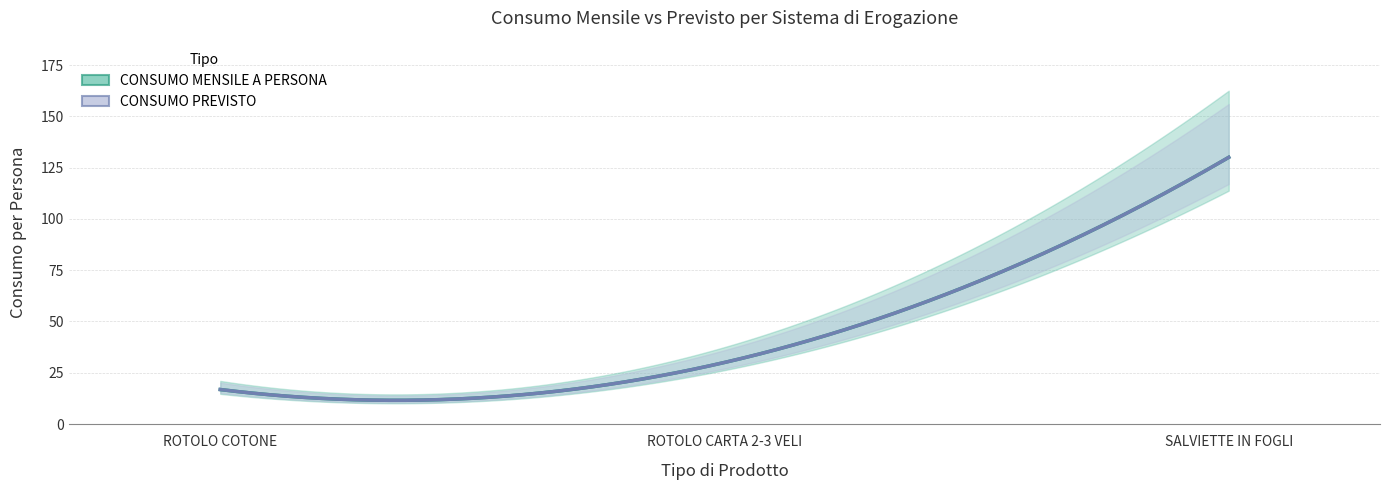

How many distinct data groups are displayed?

2